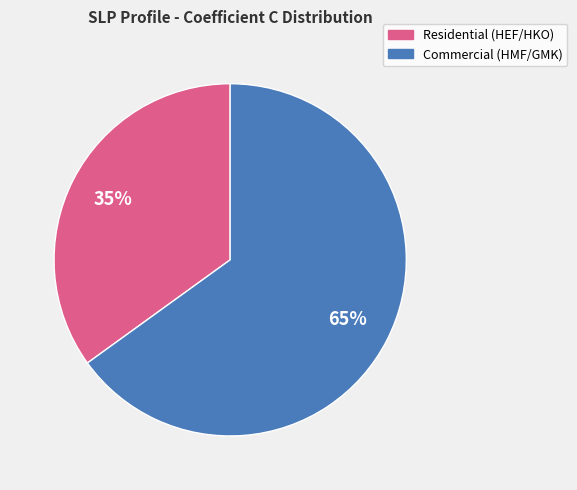

Is it true that Residential (HEF/HKO) is 35% of the pie?

True